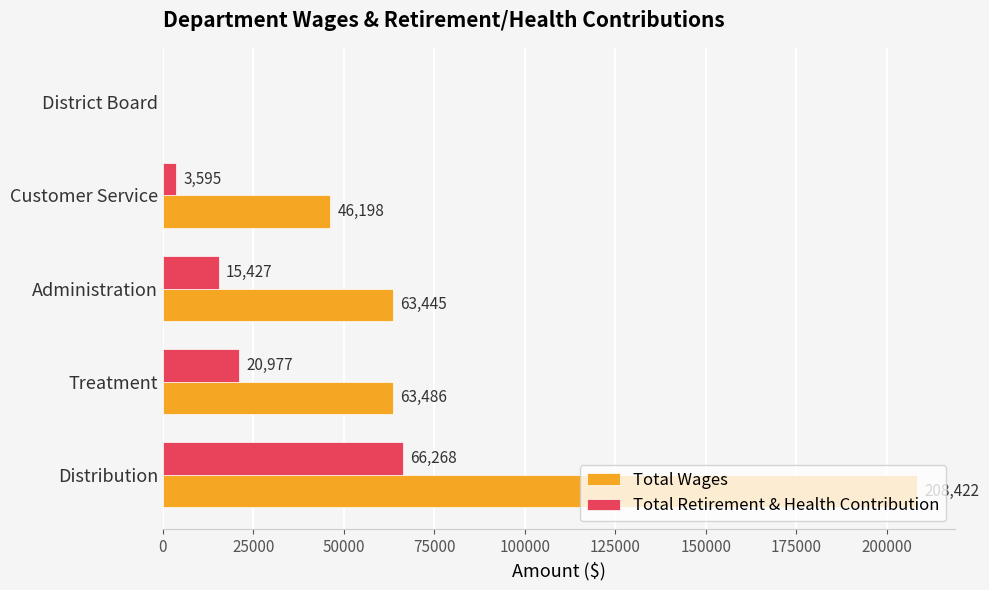

What is the sum of all Total Wages values?

381551